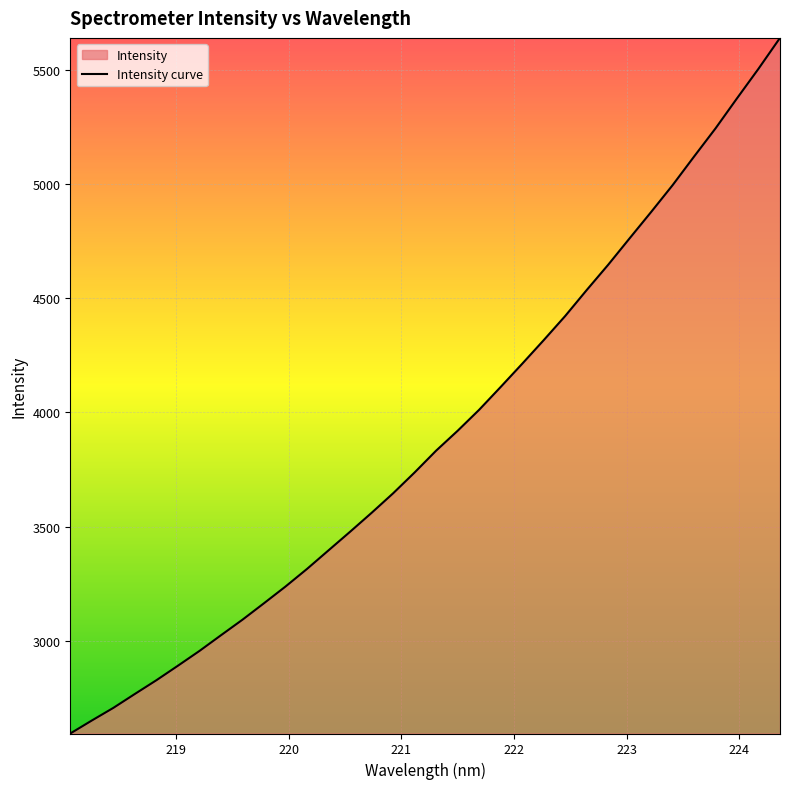

What is the average value?

3899.3